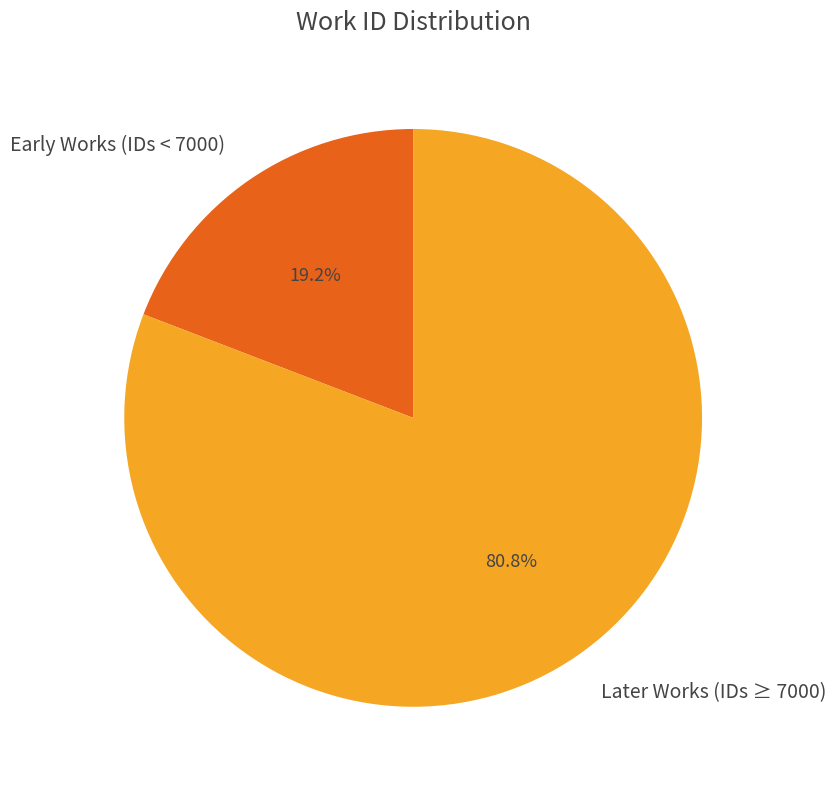

Approximately how many times larger is the value at Later Works (IDs ≥ 7000) compared to Early Works (IDs < 7000)?

4.2